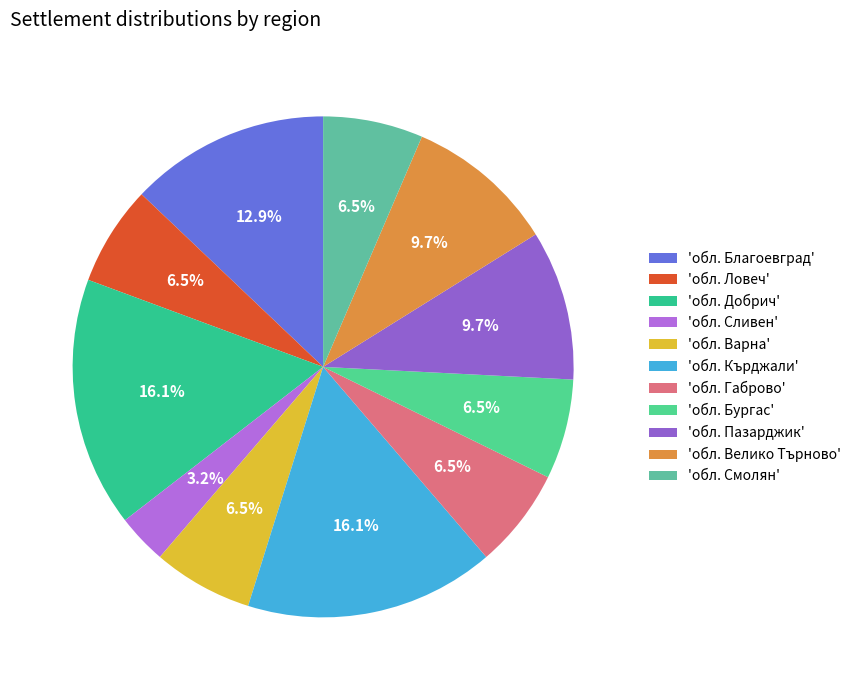

Does any single category account for the majority?

No